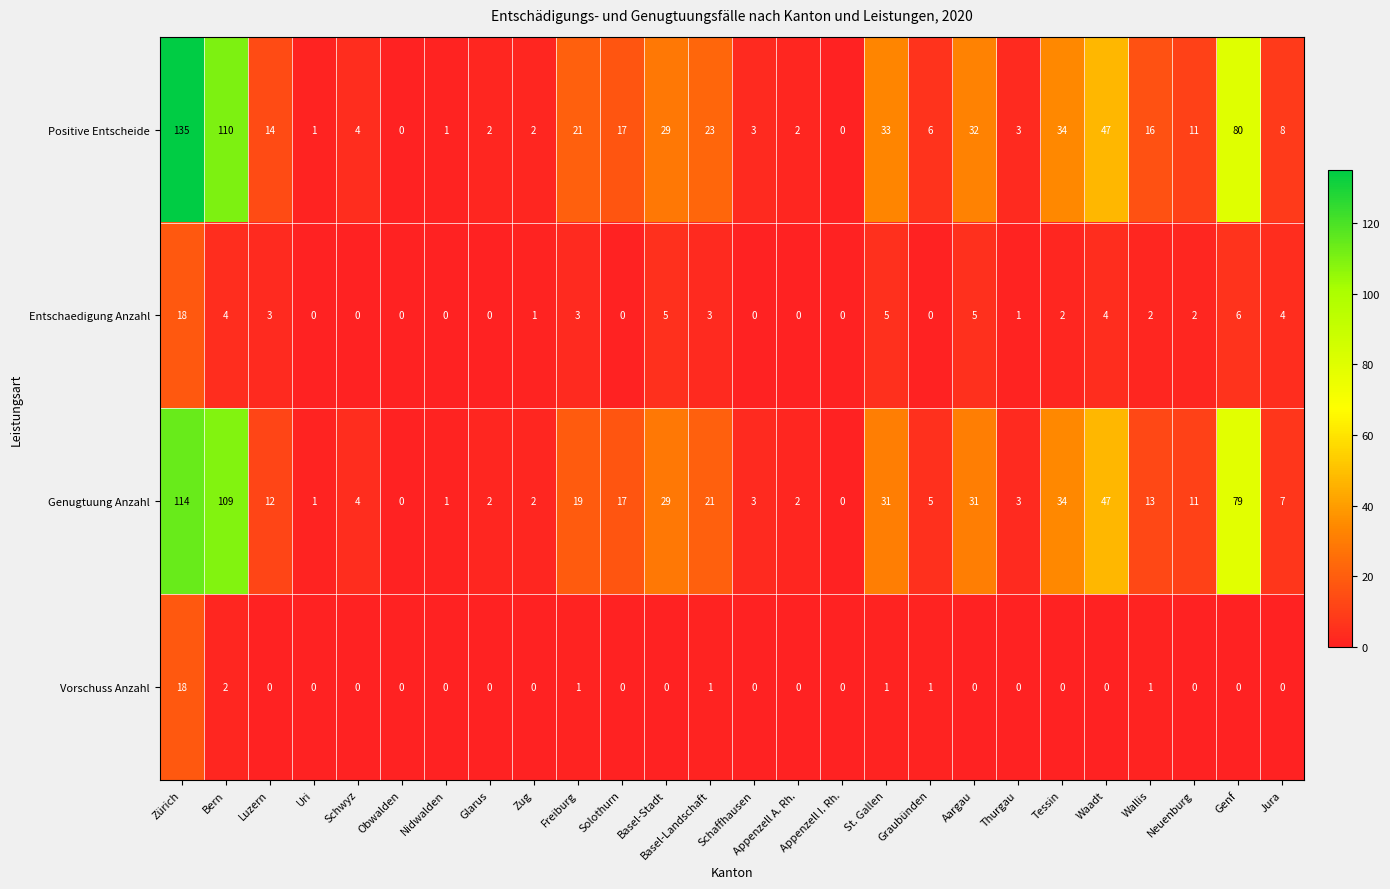

Which series has the widest spread of values?

Positive Entscheide